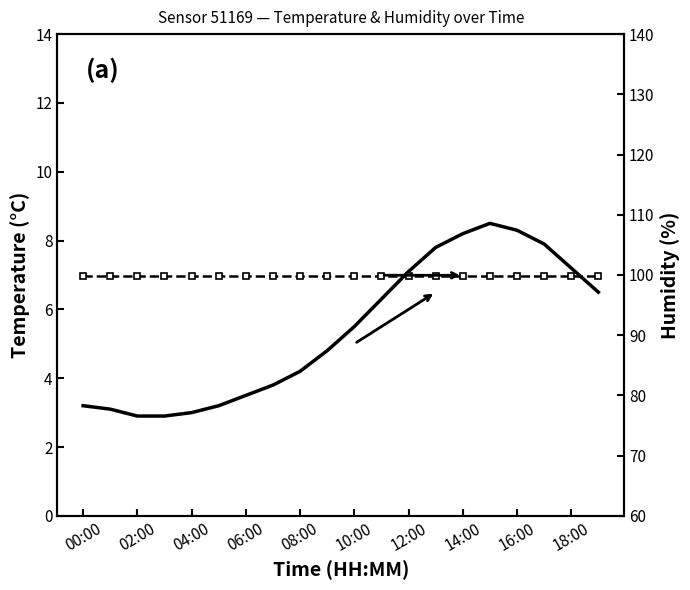

What are all the series names shown in the legend?

temperature, humidity